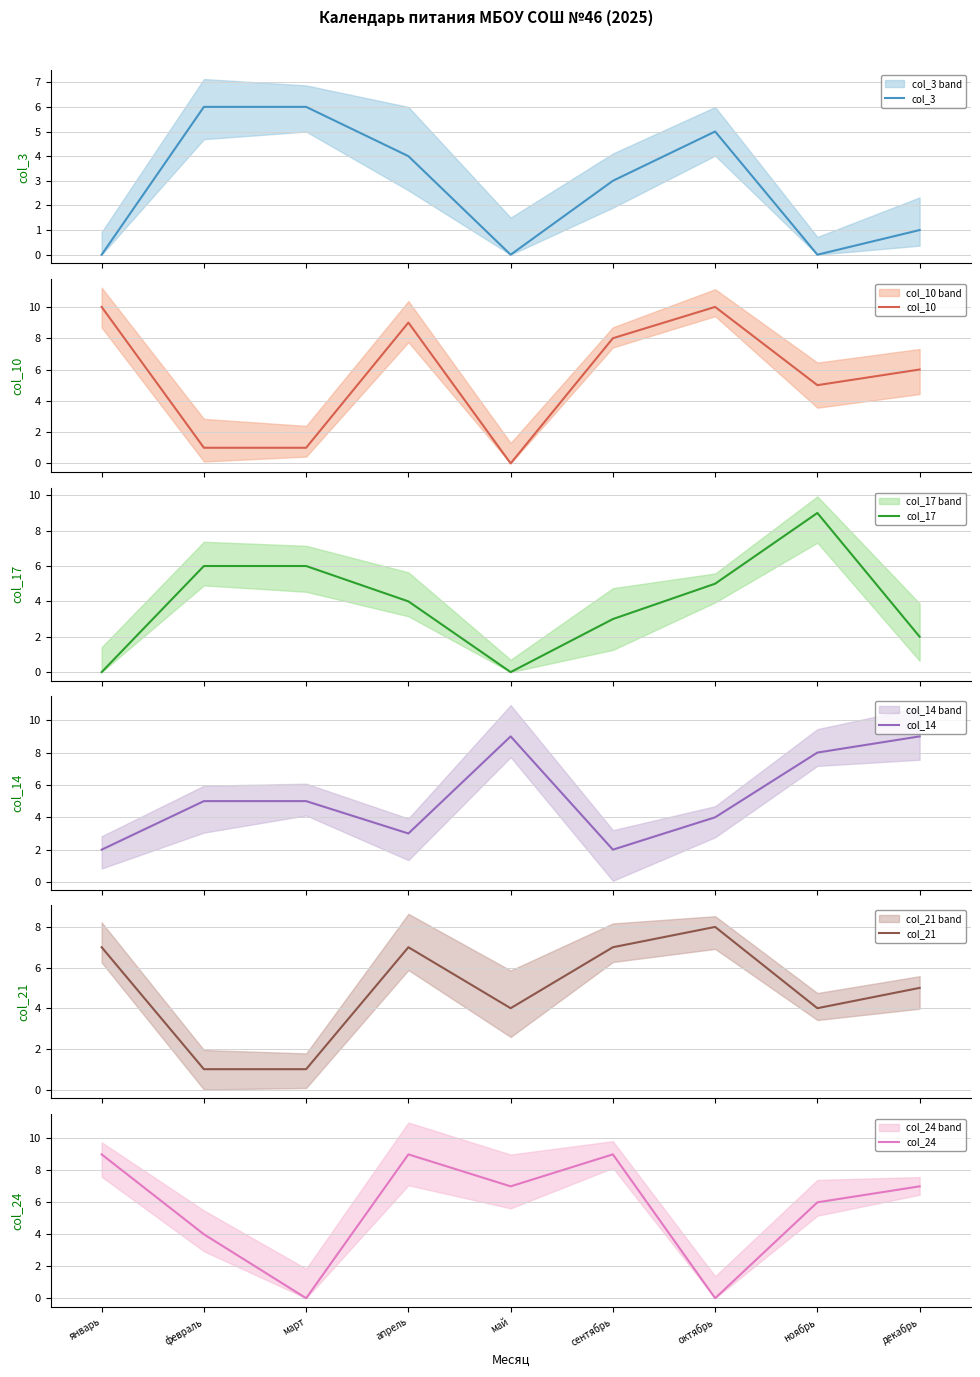

What is the label of the 6th point from the left?

сентябрь